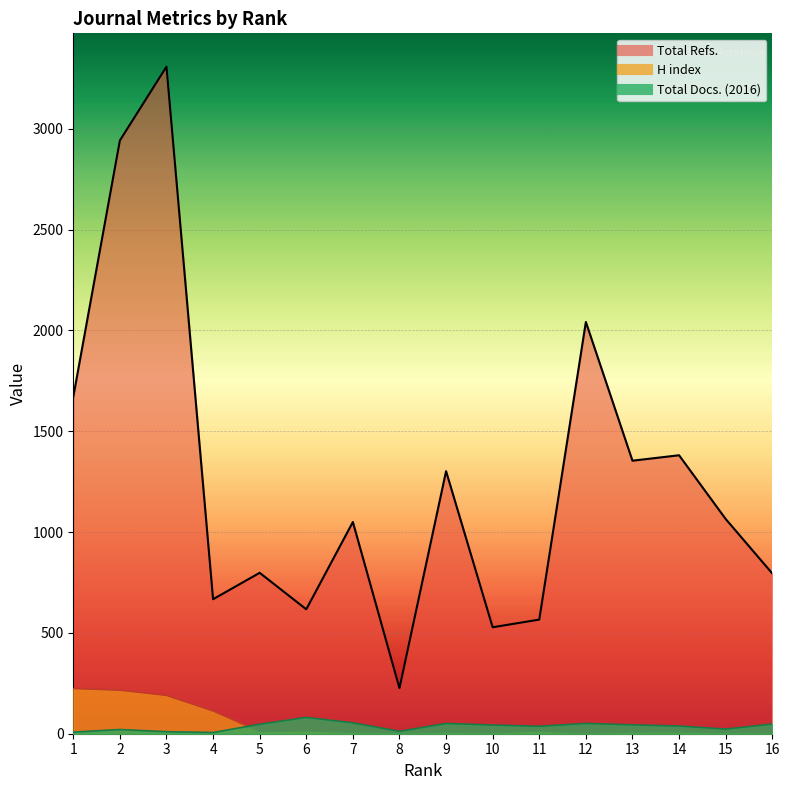

The value of Total Docs. (2016) at 3 is 10. True or false?

True